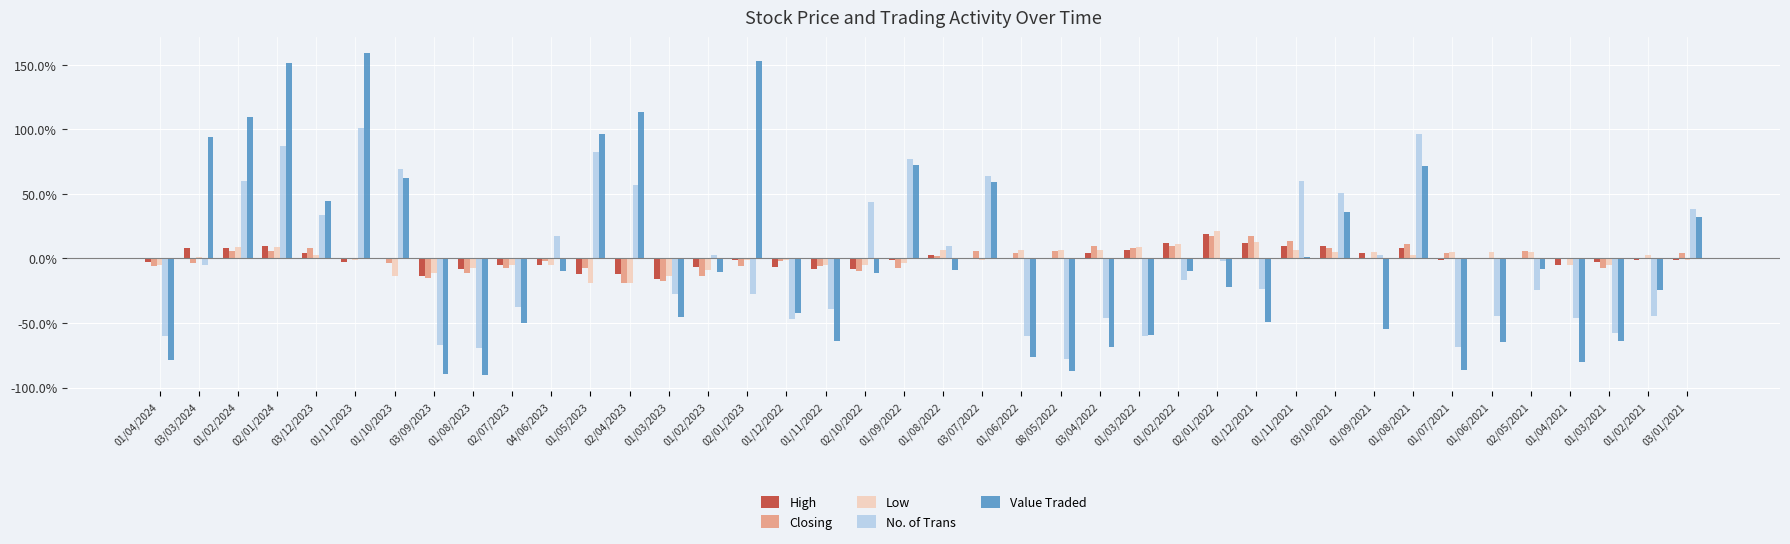

How many values in No. of Trans are above zero?

18